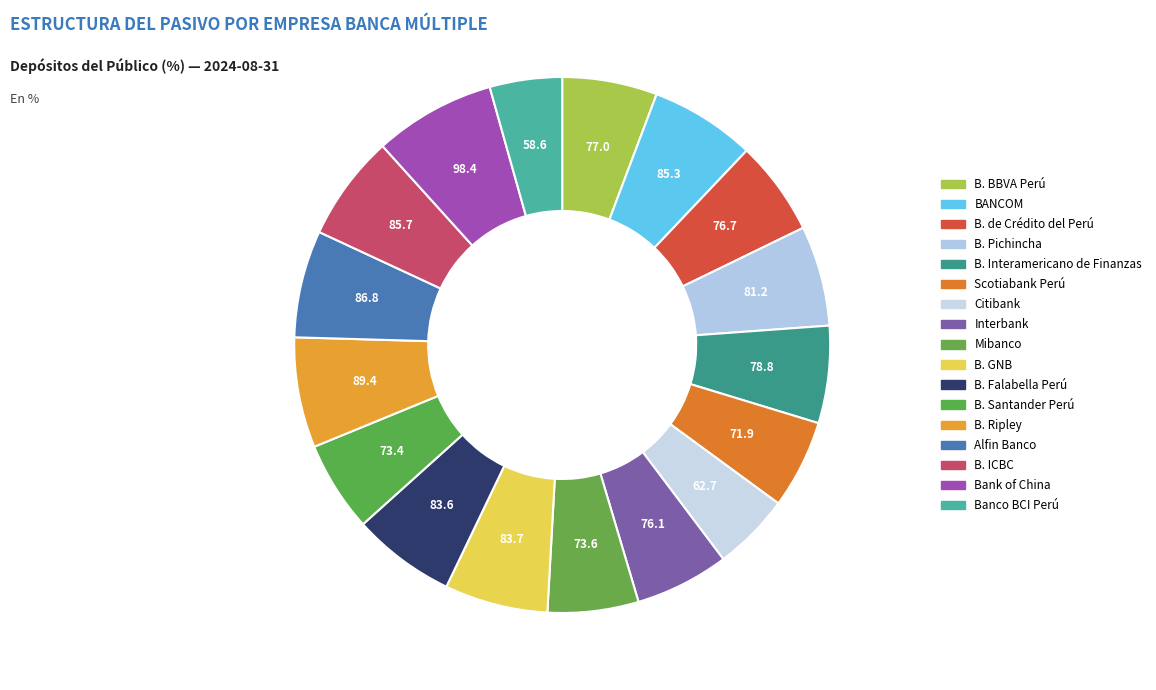

Rank the categories by value from lowest to highest.

Banco BCI Perú, Citibank, Scotiabank Perú, B. Santander Perú, Mibanco, Interbank, B. de Crédito del Perú, B. BBVA Perú, B. Interamericano de Finanzas, B. Pichincha, B. Falabella Perú, B. GNB, BANCOM, B. ICBC, Alfin Banco, B. Ripley, Bank of China